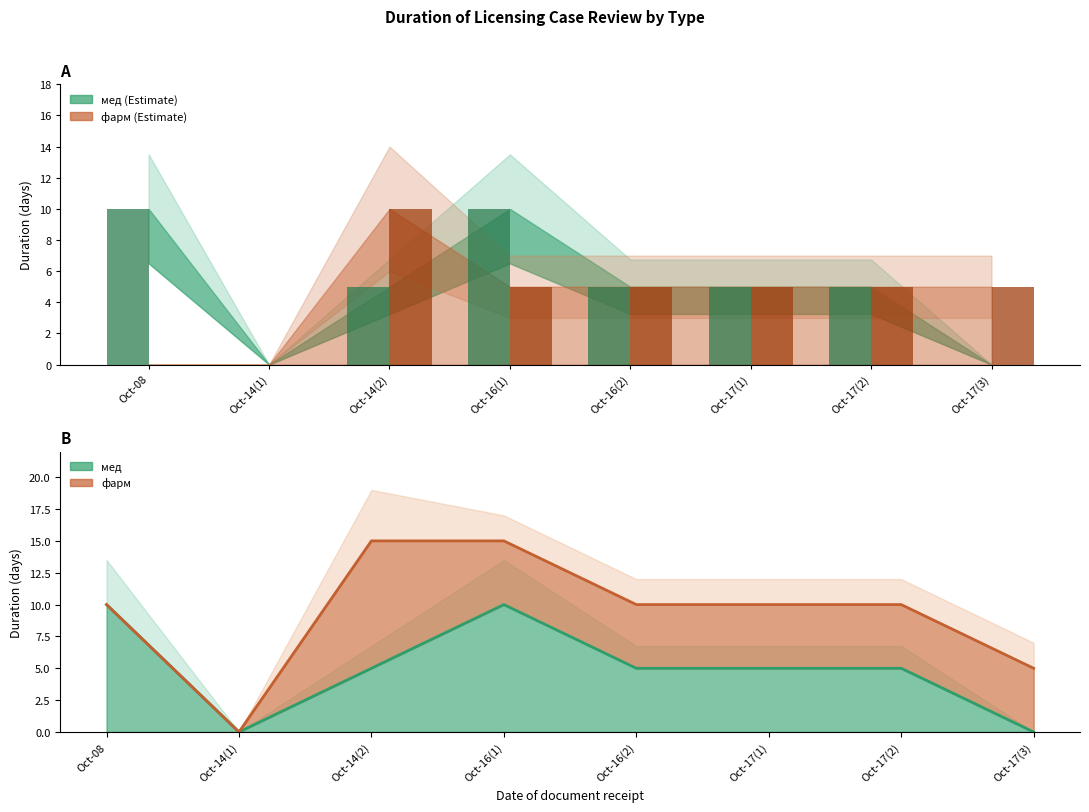

What is the difference between the фарм days values at Oct-16(1) and Oct-14(2)?

5